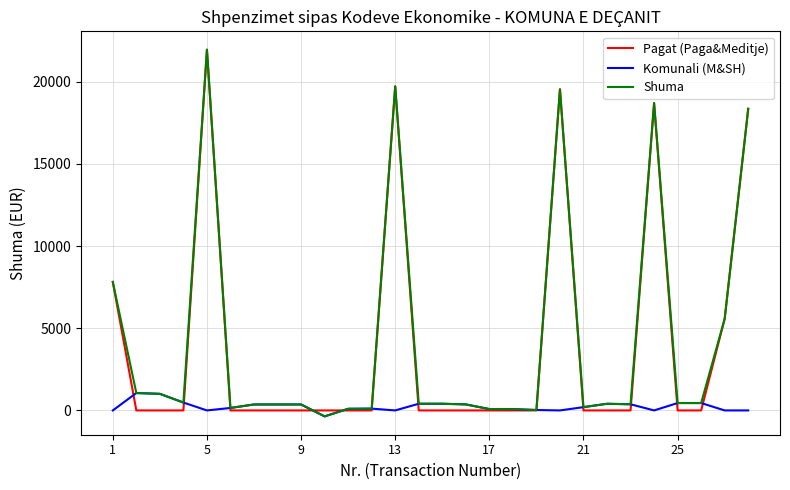

What are all the series names shown in the legend?

Pagat (Paga&Meditje), Komunali (M&SH), Shuma